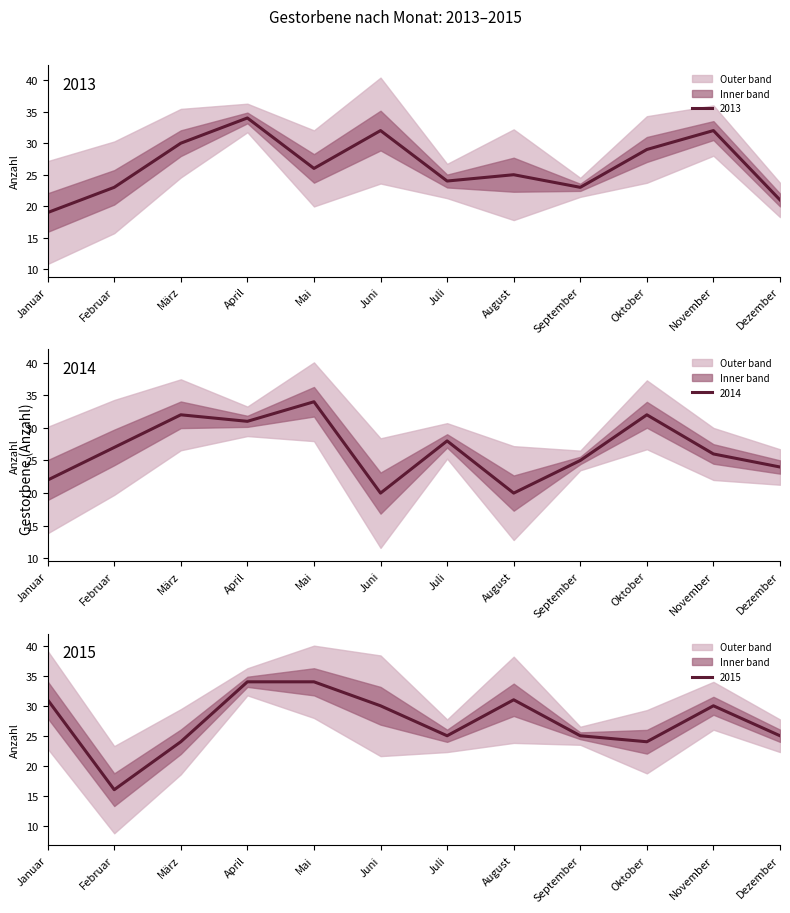

Rank the series at August from lowest to highest value.

2014, 2013, 2015